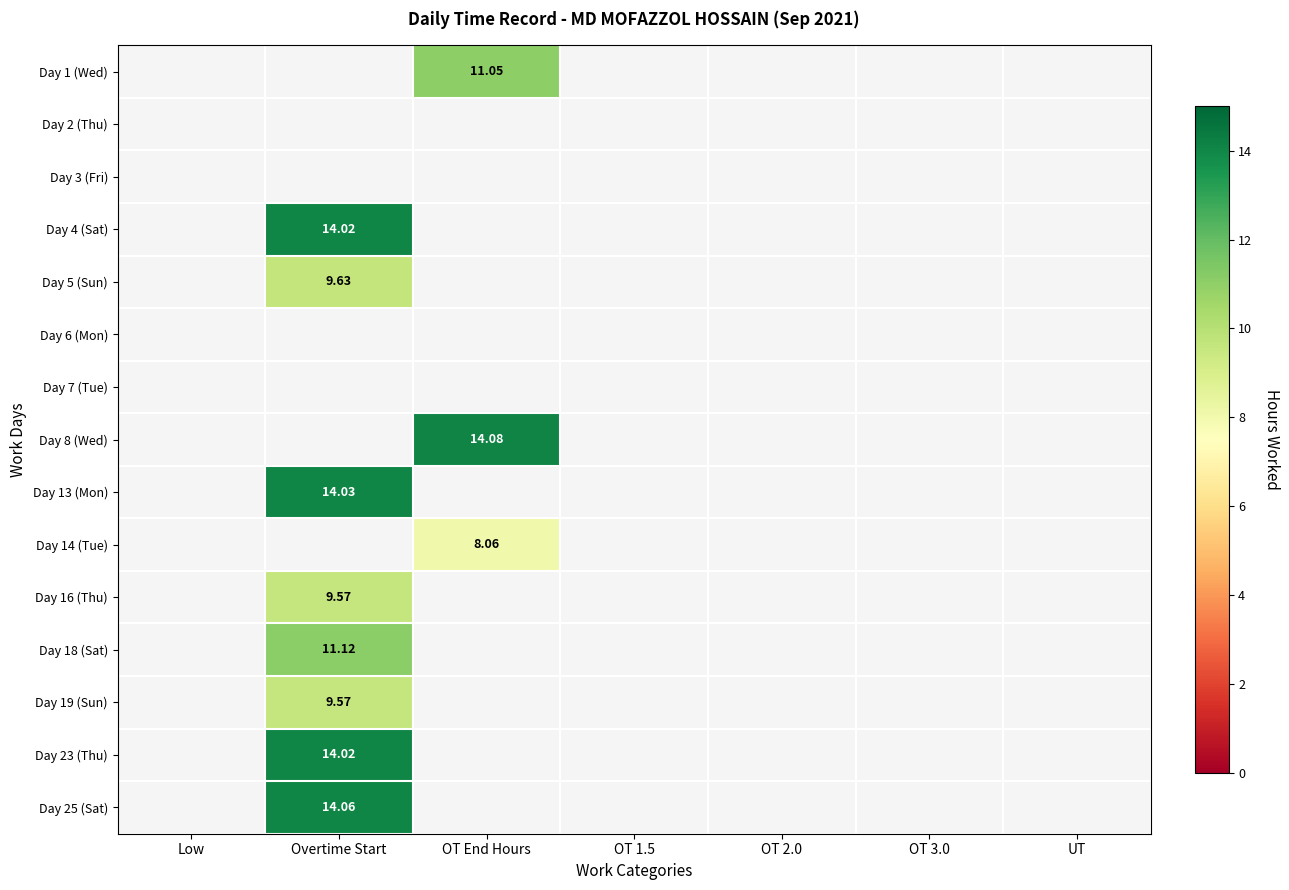

Rank the series at OT 2.0 from highest to lowest value.

Day 1 (Wed), Day 2 (Thu), Day 3 (Fri), Day 4 (Sat), Day 5 (Sun), Day 6 (Mon), Day 7 (Tue), Day 8 (Wed), Day 13 (Mon), Day 14 (Tue), Day 16 (Thu), Day 18 (Sat), Day 19 (Sun), Day 23 (Thu), Day 25 (Sat)